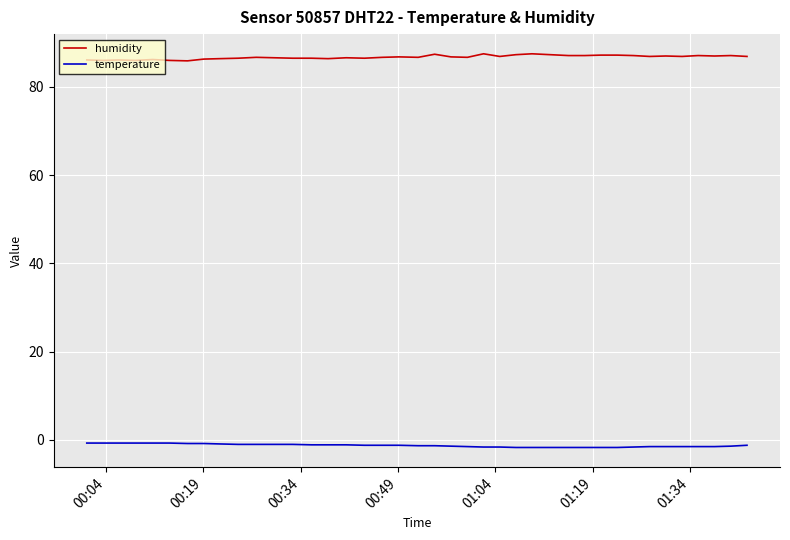

True or false: temperature and humidity cross at least once.

False